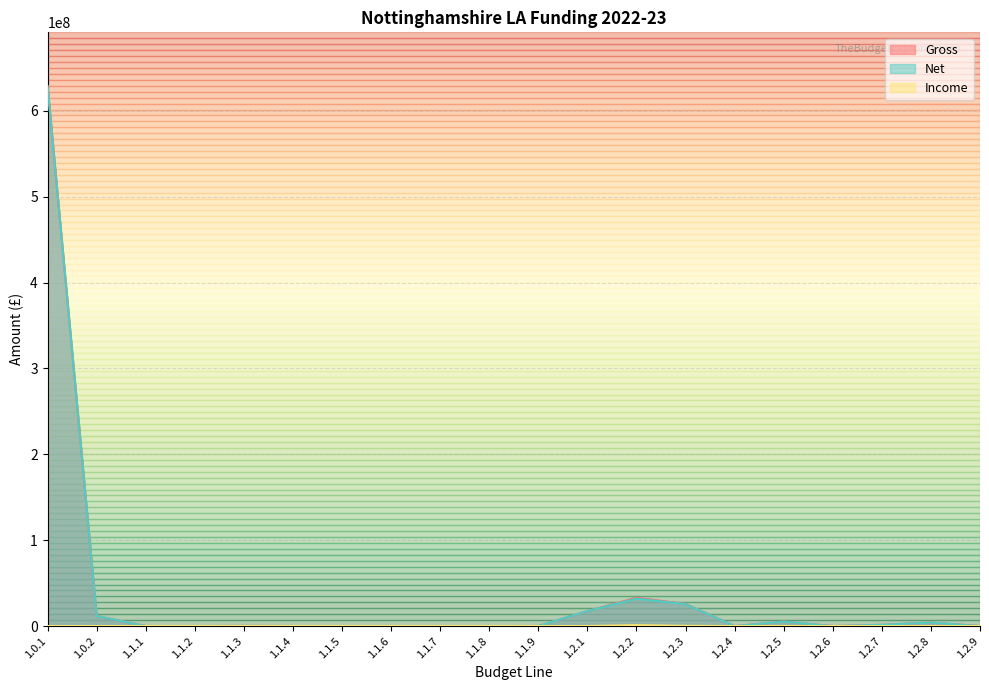

What are all the series names shown in the legend?

Gross, Net, Income